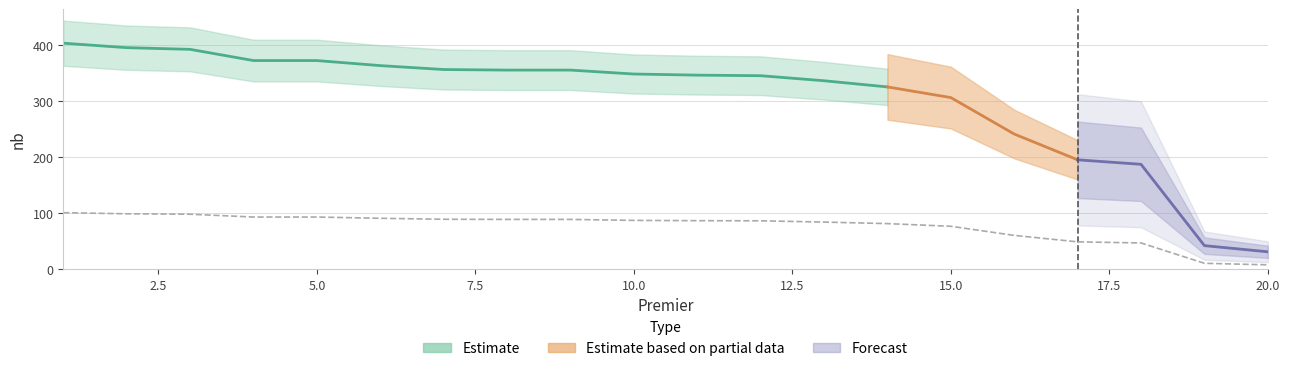

How many data points does each series have?

20